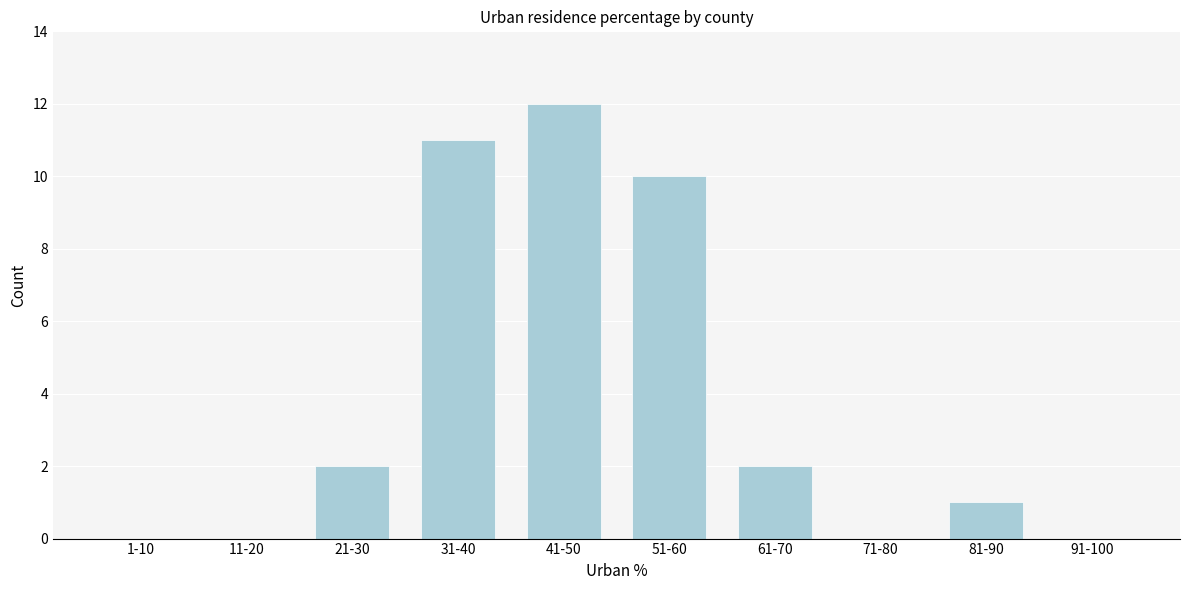

Reading left to right, extract all data points from this chart.

1-10=0	11-20=0	21-30=2	31-40=11	41-50=12	51-60=10	61-70=2	71-80=0	81-90=1	91-100=0